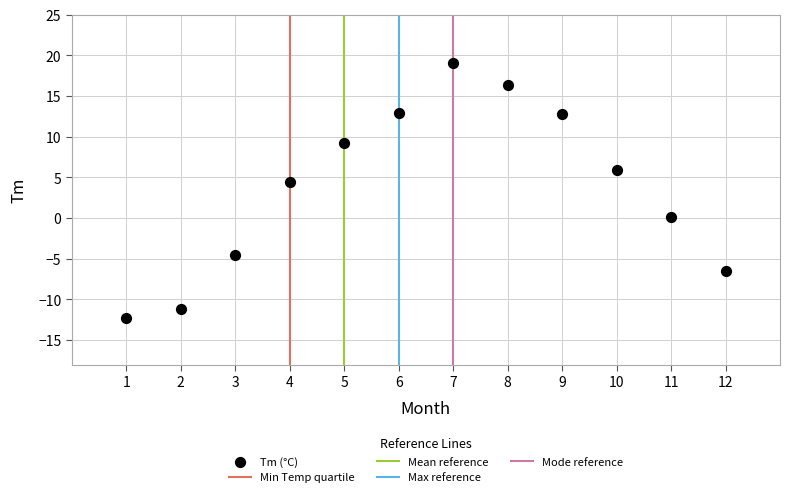

What Y value in the scatter plot is closest to 3?

4.4